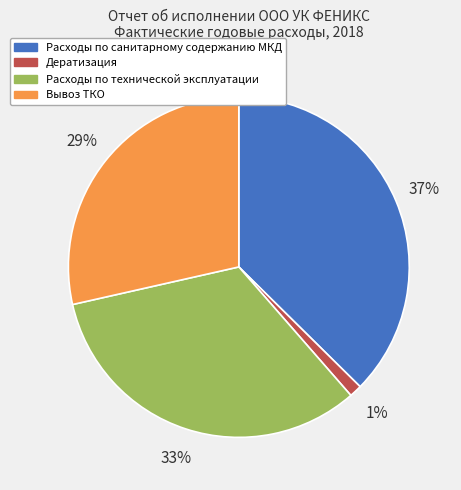

How many slices are in this pie chart?

4